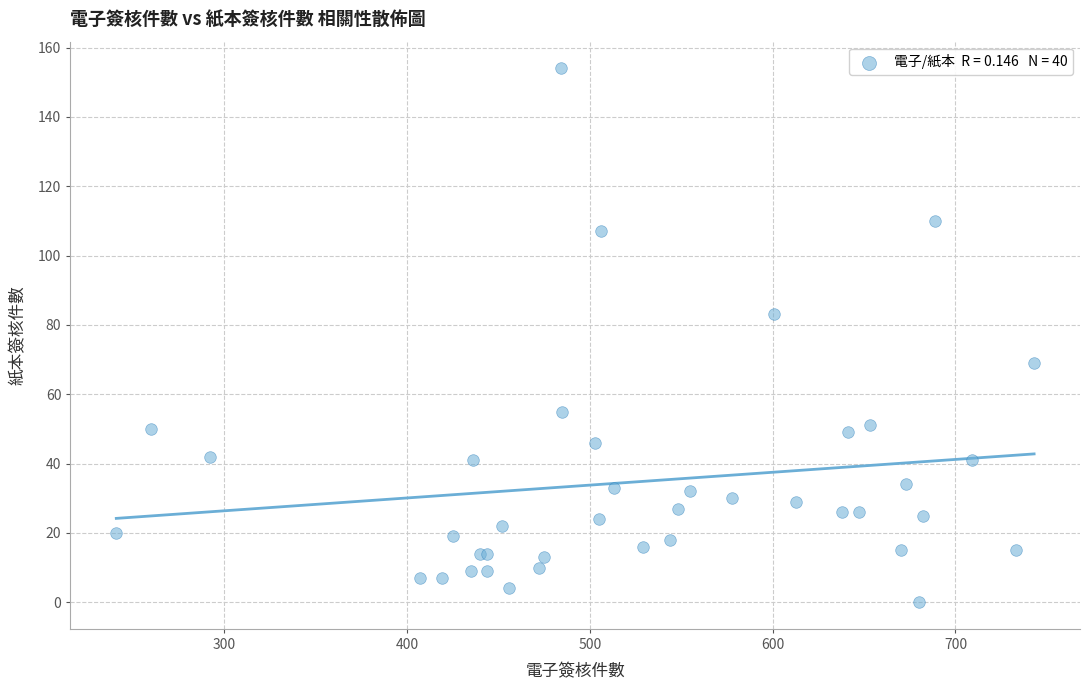

What Y value in the scatter plot is closest to 77?

83